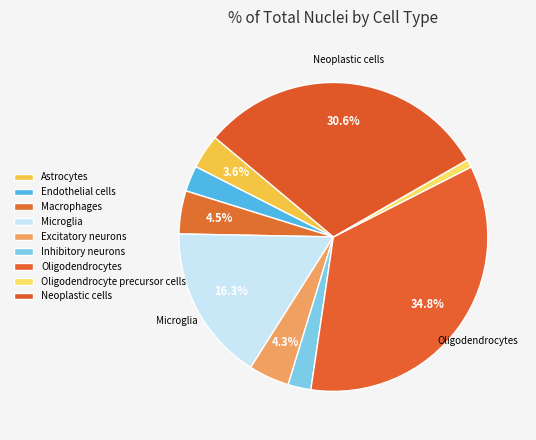

How many slices are in this pie chart?

9